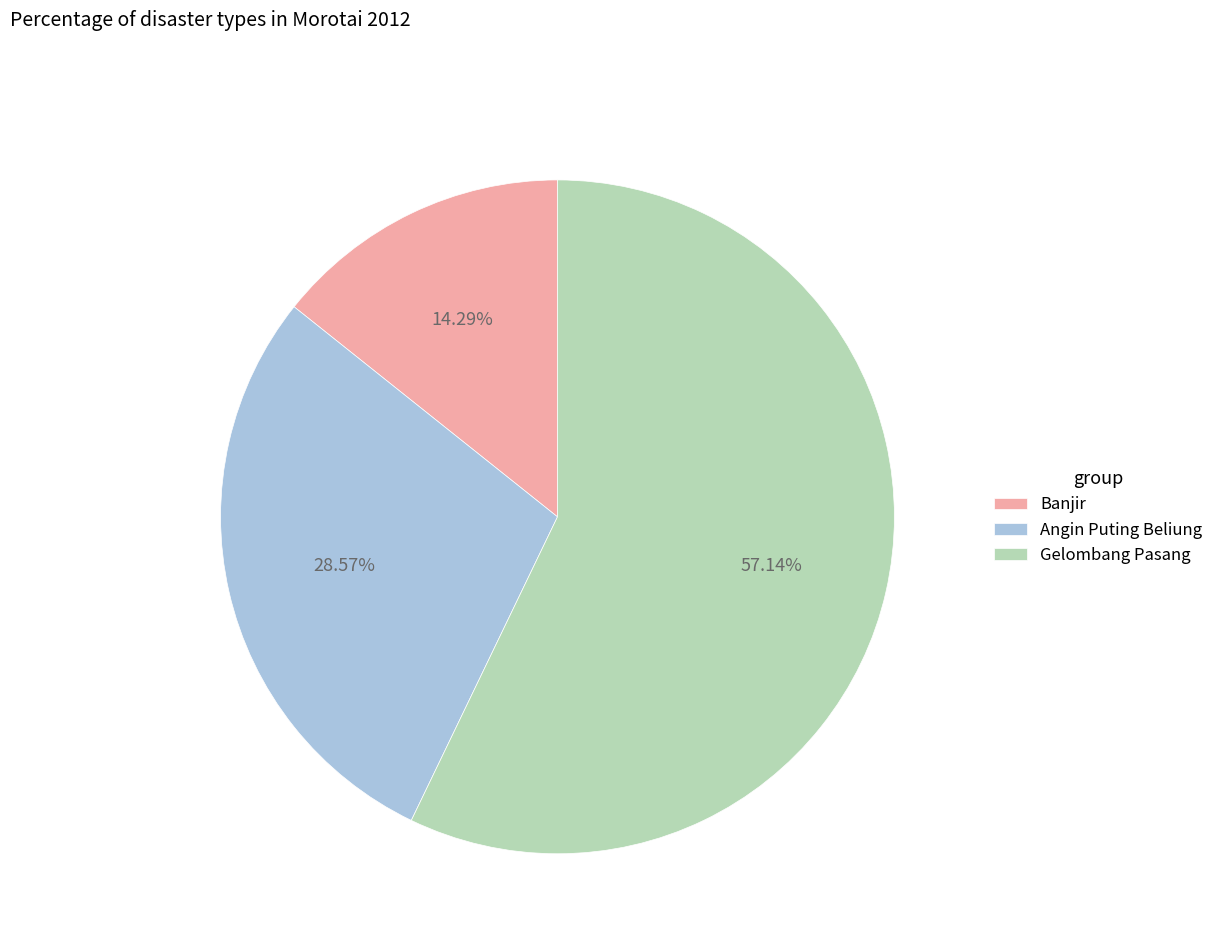

What percentage is the Gelombang Pasang slice, to the nearest percent?

57%